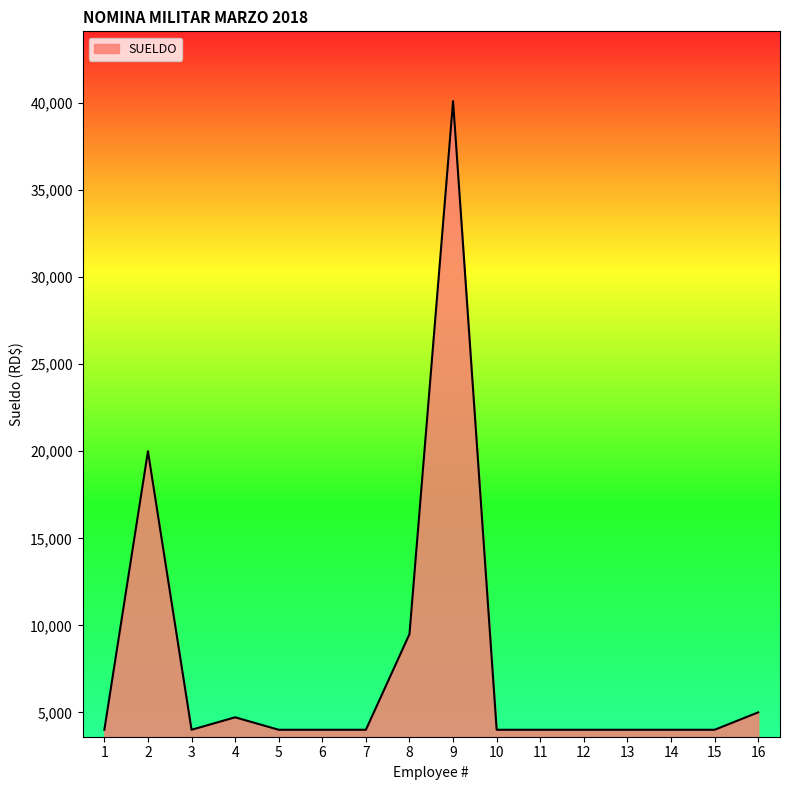

The value at 2 is 20000.0. True or false?

True